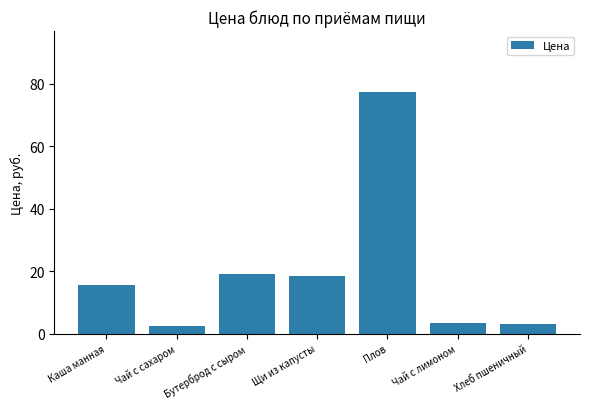

Approximately how many times larger is the value at Чай с сахаром compared to Хлеб пшеничный?

0.9